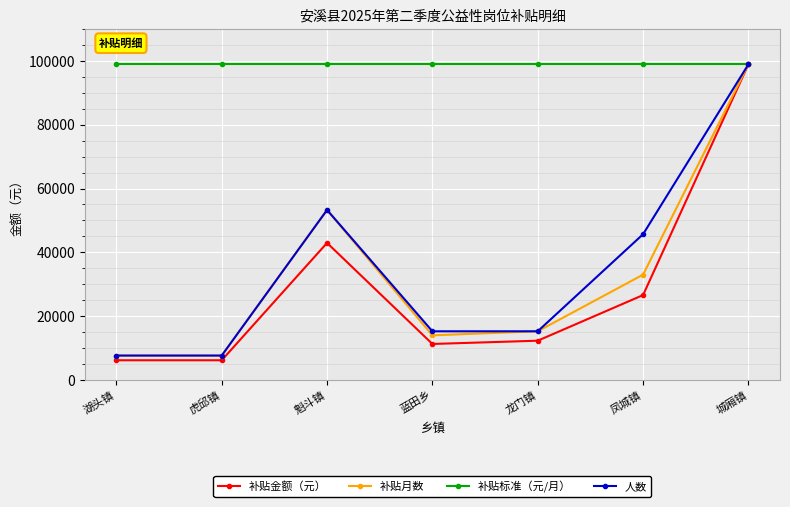

Reading right to left, extract all data points from this chart.

补贴金额（元）: 98955.0	26585.0	12270.0	11247.5	42945.0	6135.0	6135.0
补贴月数: 98955.0	32985.0	15223.8	13955.2	53283.5	7611.9	7611.9
补贴标准（元/月）: 98955.0	98955.0	98955.0	98955.0	98955.0	98955.0	98955.0
人数: 98955.0	45671.5	15223.8	15223.8	53283.5	7611.9	7611.9